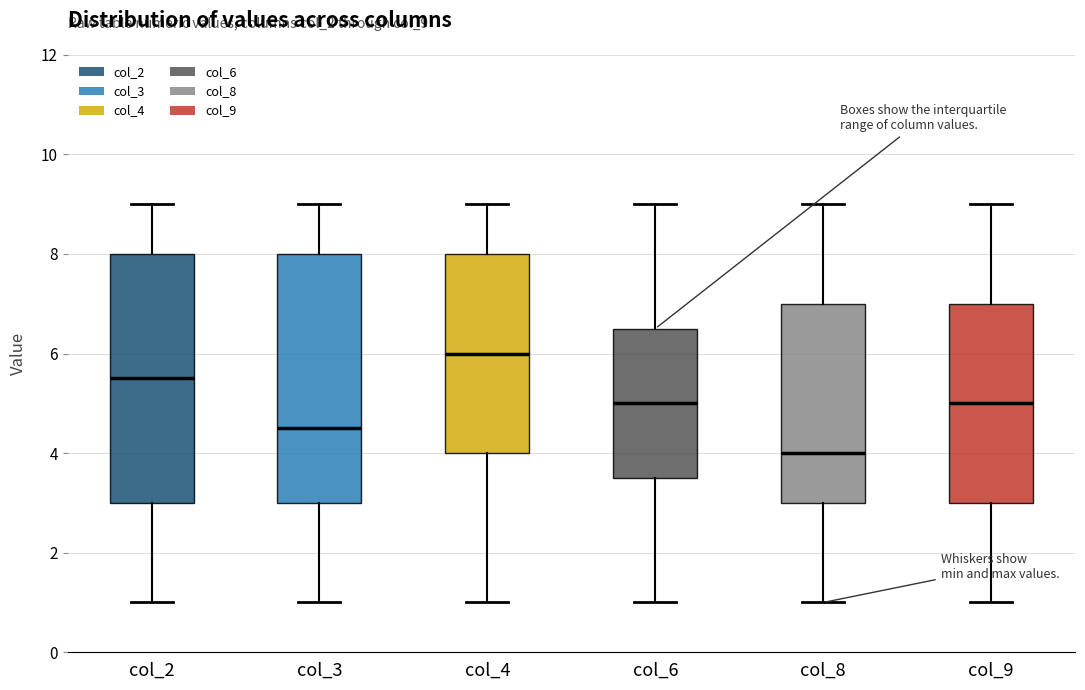

Reading left to right, read every box against the y-axis: the position of its median line, the range the box covers, and the ends of its whiskers. The values are not printed on the chart, so give them approximately, as read against the axis.

col_2: median 5.6, box 3.0 to 8.0, whiskers 1.0 to 9.0
col_3: median 4.6, box 3.0 to 8.0, whiskers 1.0 to 9.0
col_4: median 6.0, box 4.0 to 8.0, whiskers 1.0 to 9.0
col_6: median 5.0, box 3.6 to 6.6, whiskers 1.0 to 9.0
col_8: median 4.0, box 3.0 to 7.0, whiskers 1.0 to 9.0
col_9: median 5.0, box 3.0 to 7.0, whiskers 1.0 to 9.0